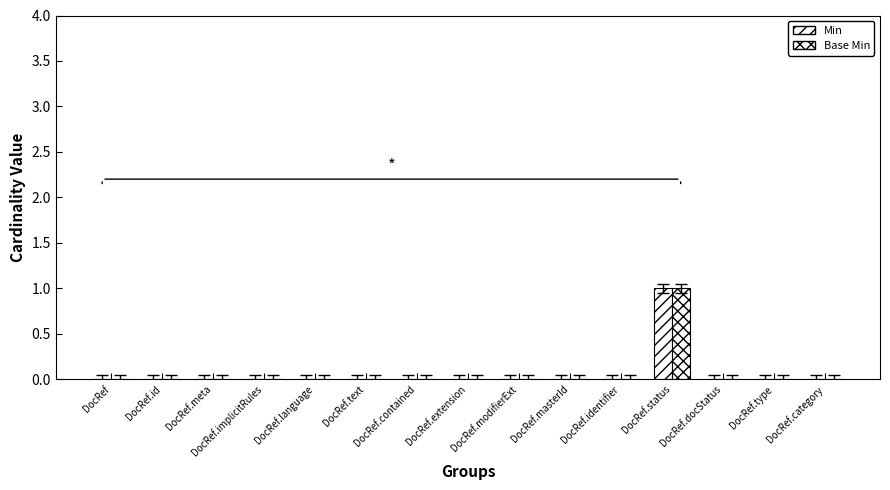

Which series has the widest spread of values?

Min